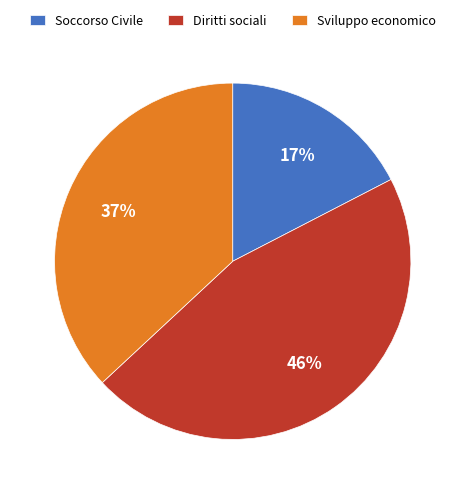

Approximately how many times larger is the value at Soccorso Civile compared to Sviluppo economico?

0.5